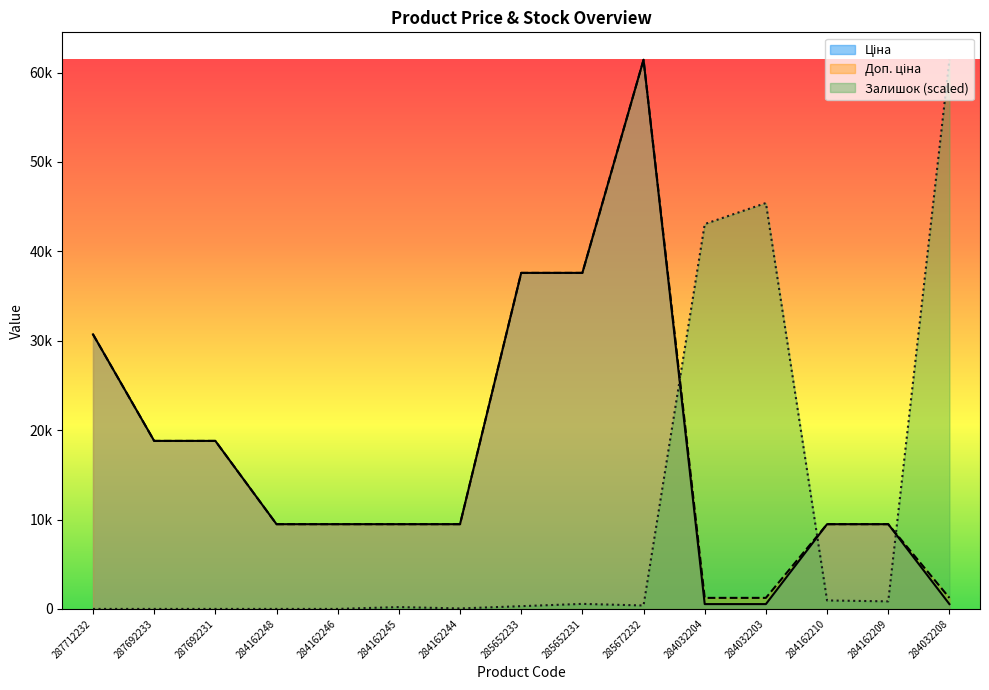

The value of Залишок at 284162248 is -32461.4. True or false?

False